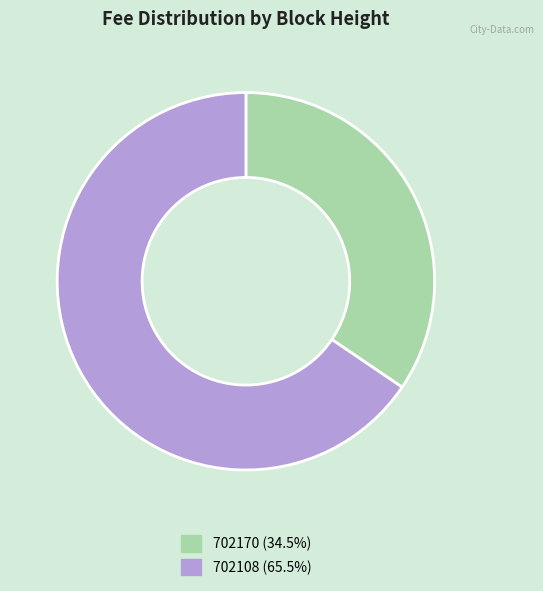

Which slice is the largest?

702108